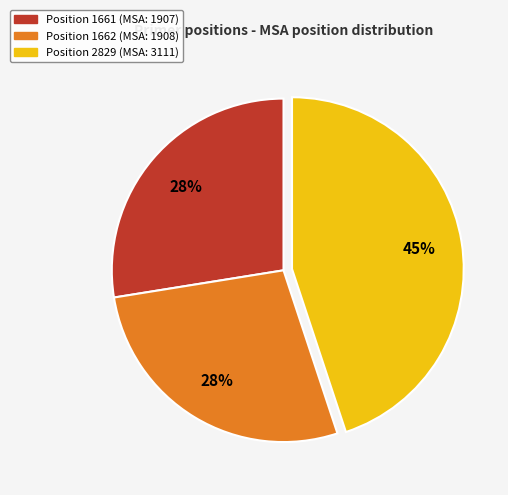

Does any single category account for the majority?

No